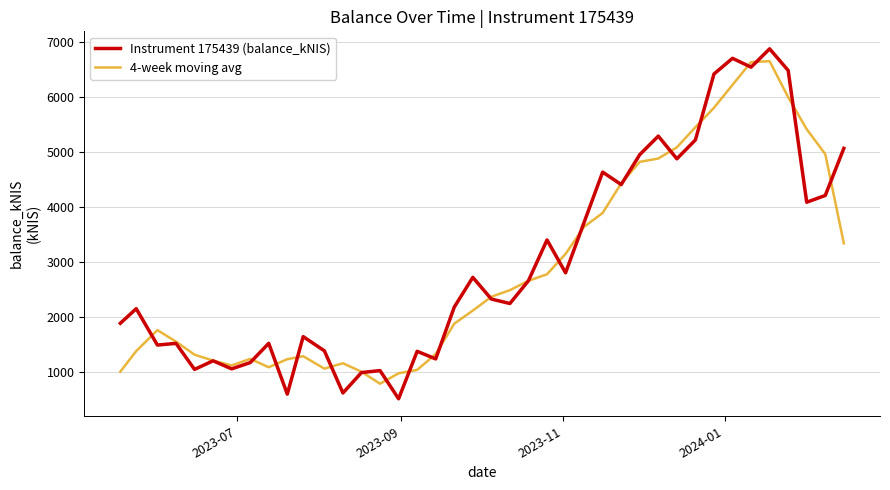

What is the maximum value for Instrument 175439 (balance_kNIS)?

6873.2